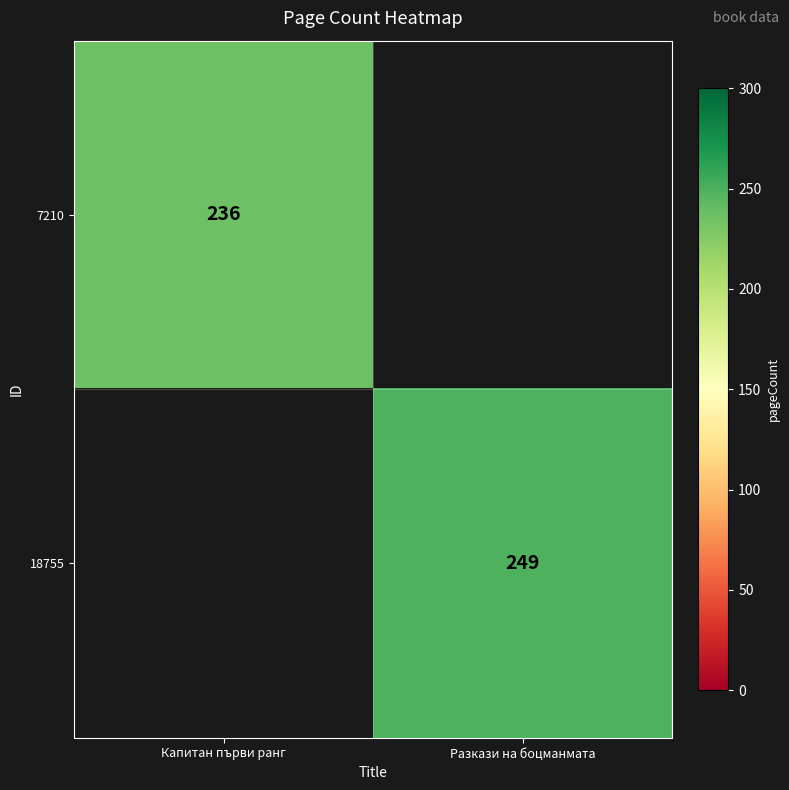

The 7210 series shows 312 at Капитан първи ранг. True or false?

False